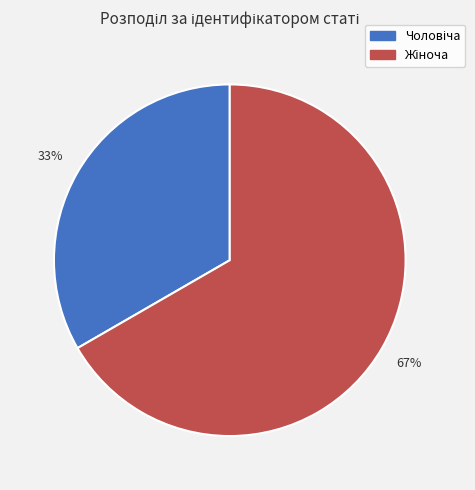

To the nearest percent, what is the average slice percentage?

50%